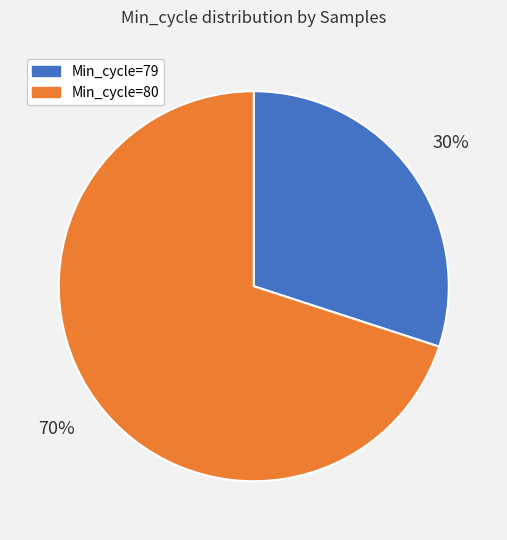

To the nearest percent, what is the difference between the largest and smallest slice percentages?

40%